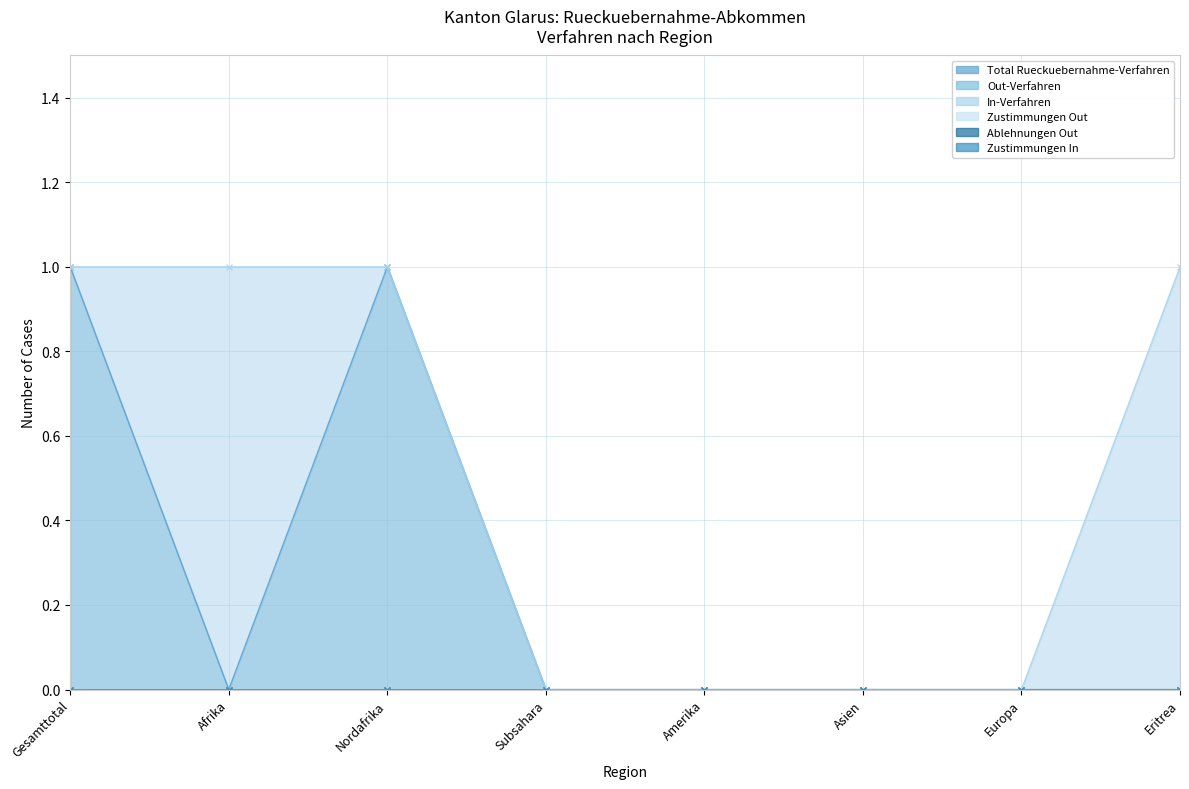

What is the label of the 8th point from the left?

Eritrea